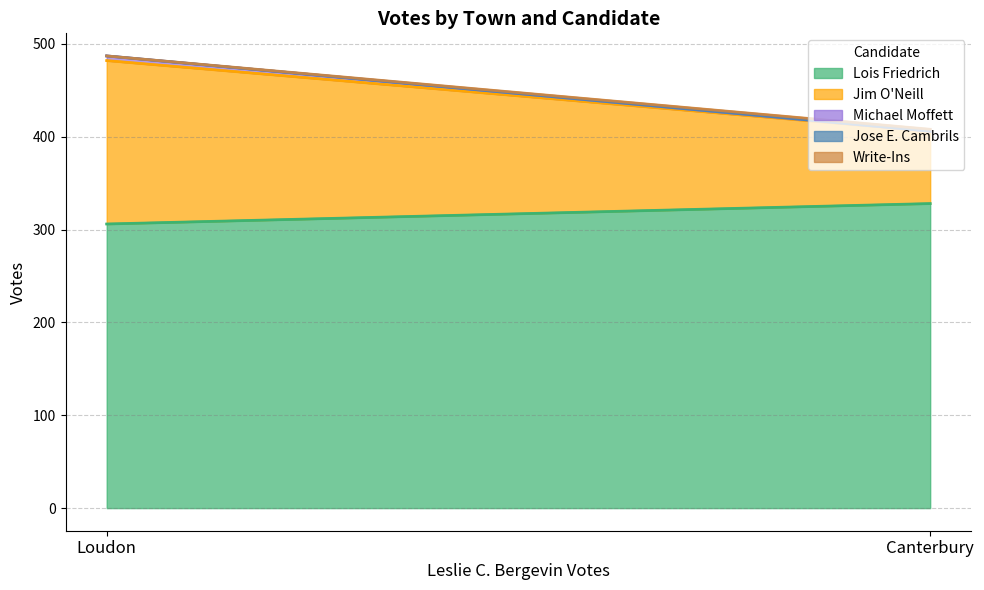

How many categories are shown in the chart?

2